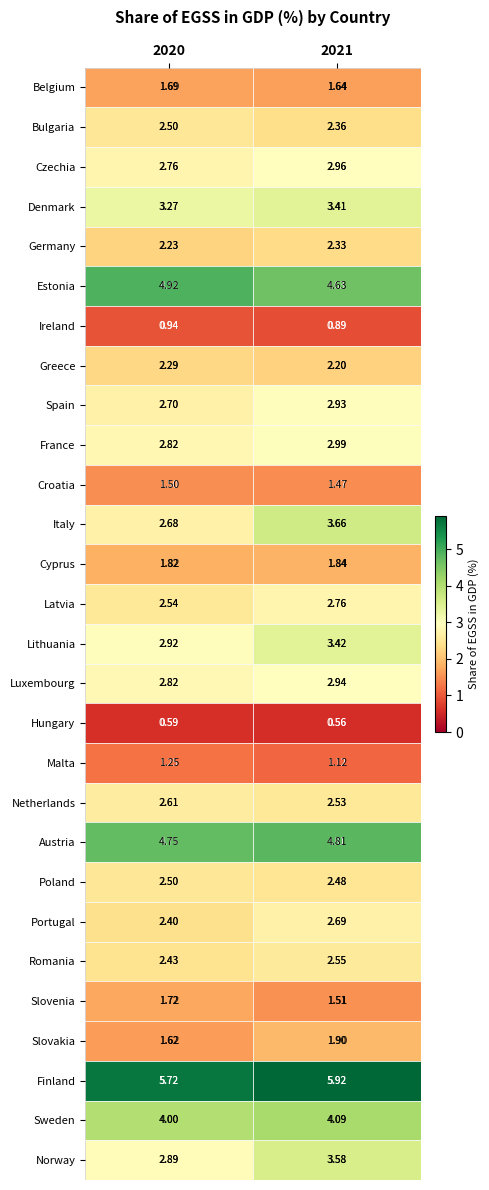

Is the value of Norway at 2020 greater than the value of Denmark at 2021?

No